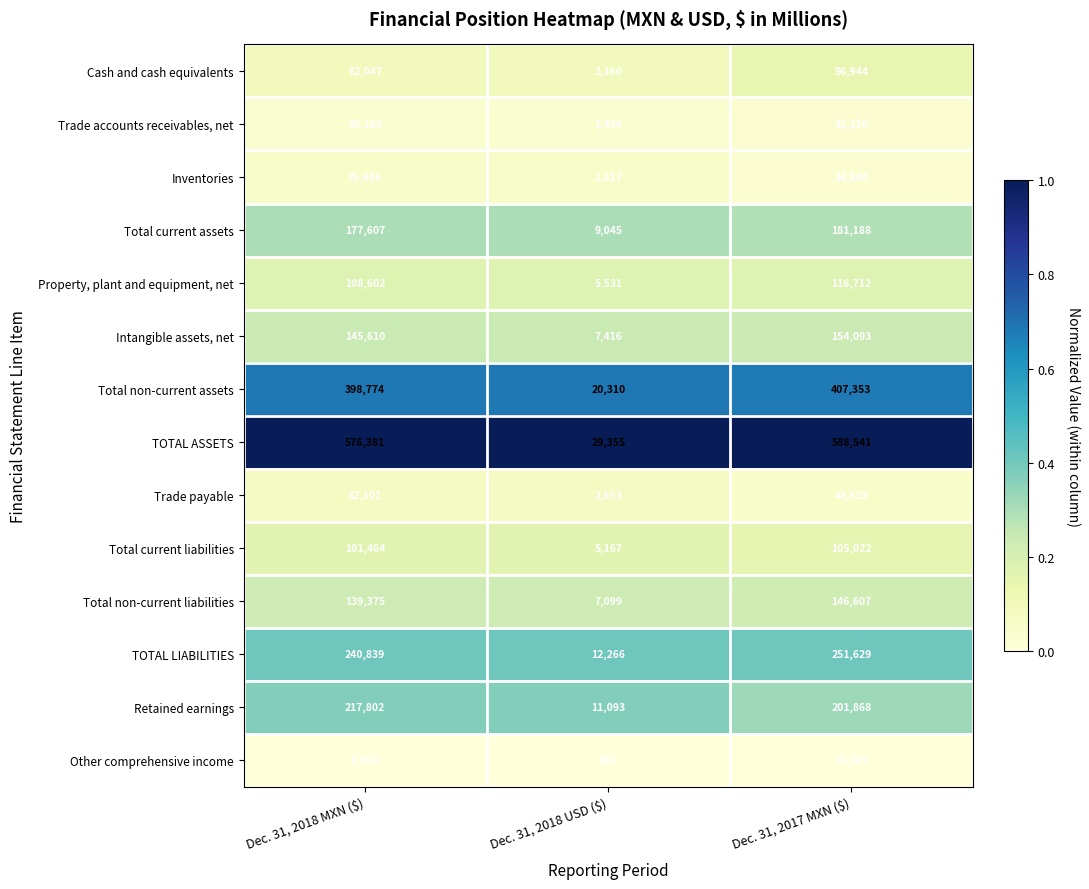

The Property, plant and equipment, net series shows 2398 at Dec. 31, 2018 USD ($). True or false?

False